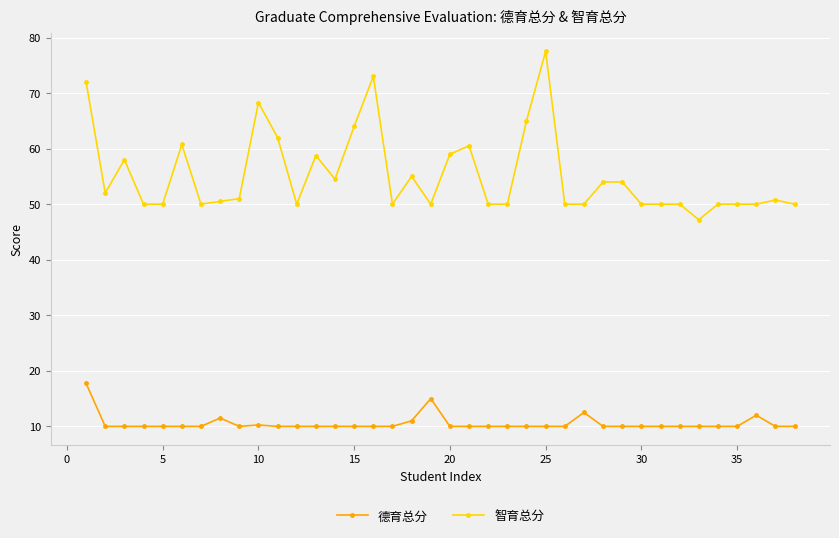

How many lines are shown in the chart?

2